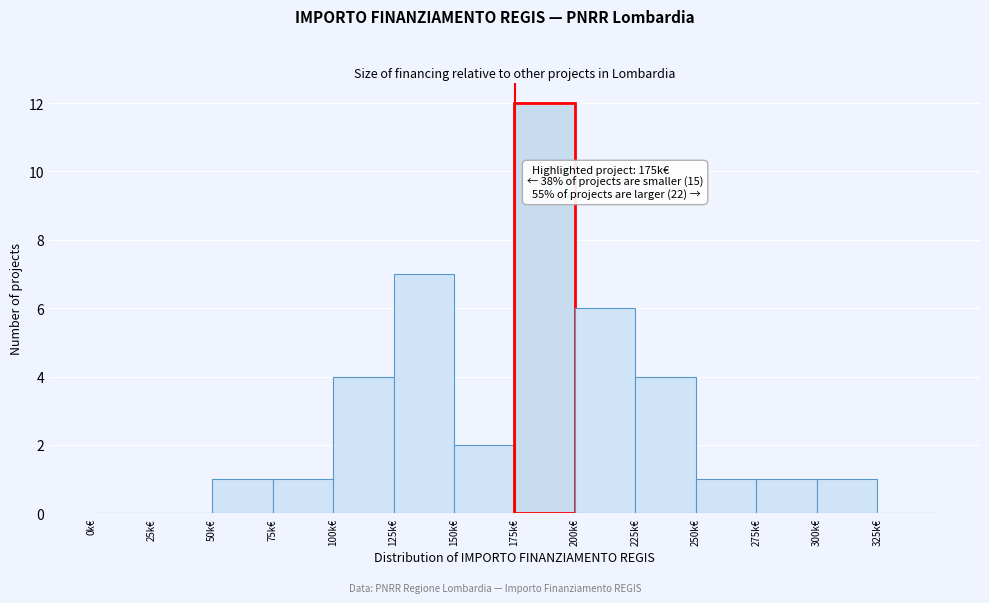

Reading left to right, extract all data points from this chart.

0k€=0	25k€=0	50k€=1	75k€=1	100k€=4	125k€=7	150k€=2	175k€=12	200k€=6	225k€=4	250k€=1	275k€=1	300k€=1	325k€=0